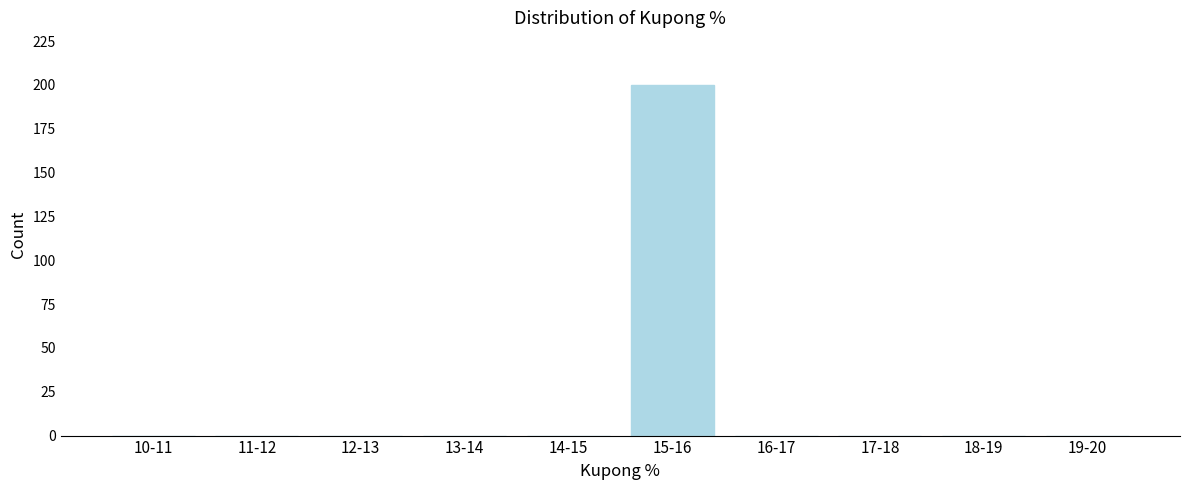

Reading left to right, transcribe all the data shown in this chart.

10-11=0	11-12=0	12-13=0	13-14=0	14-15=0	15-16=200	16-17=0	17-18=0	18-19=0	19-20=0